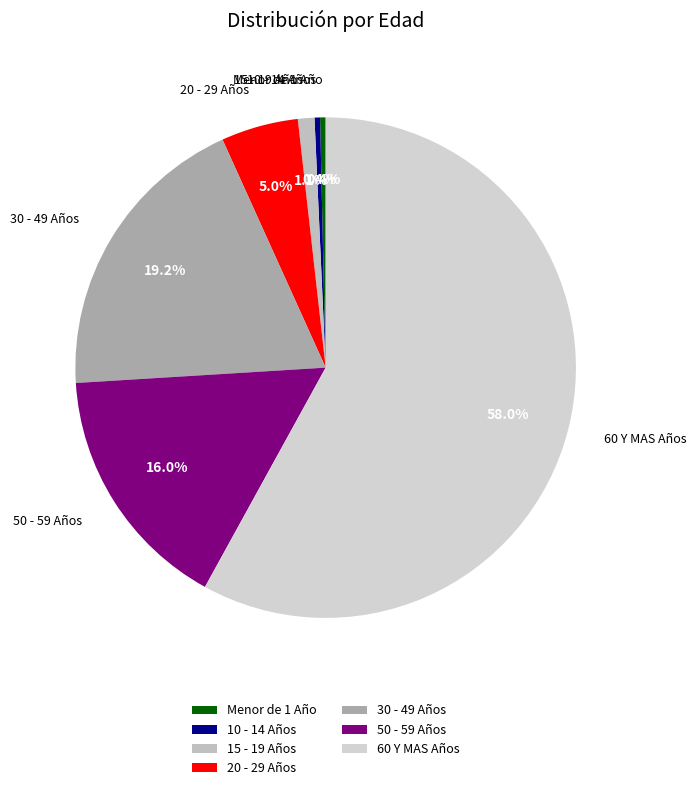

How many slices are in this pie chart?

7